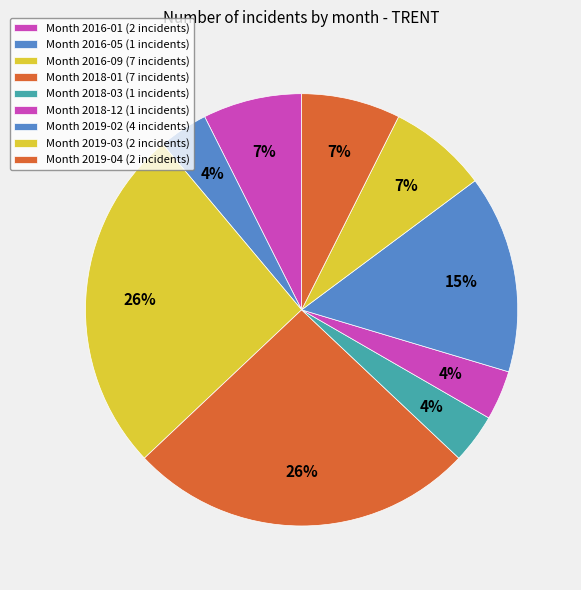

Which slice is the largest?

2016-09